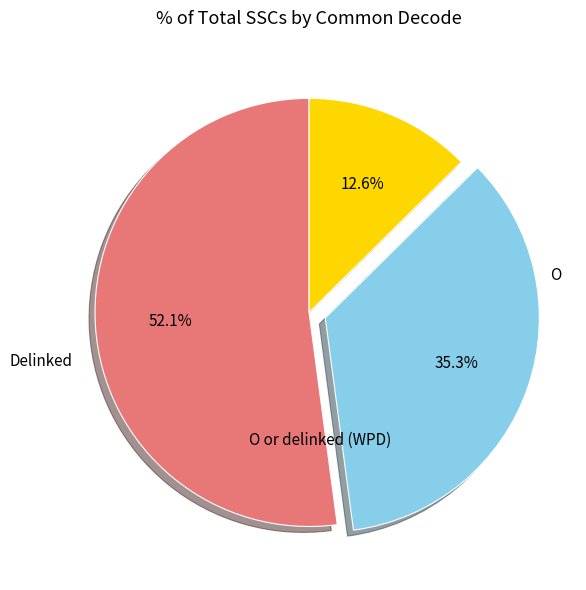

Is there any slice that represents more than half of the pie?

Yes